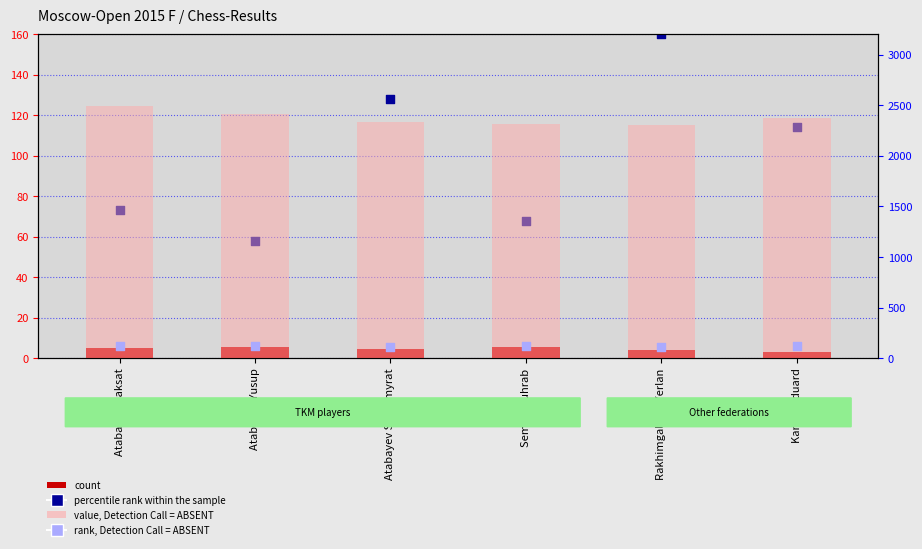

At which category is the sum across all series the highest?

Atabayev Maksat